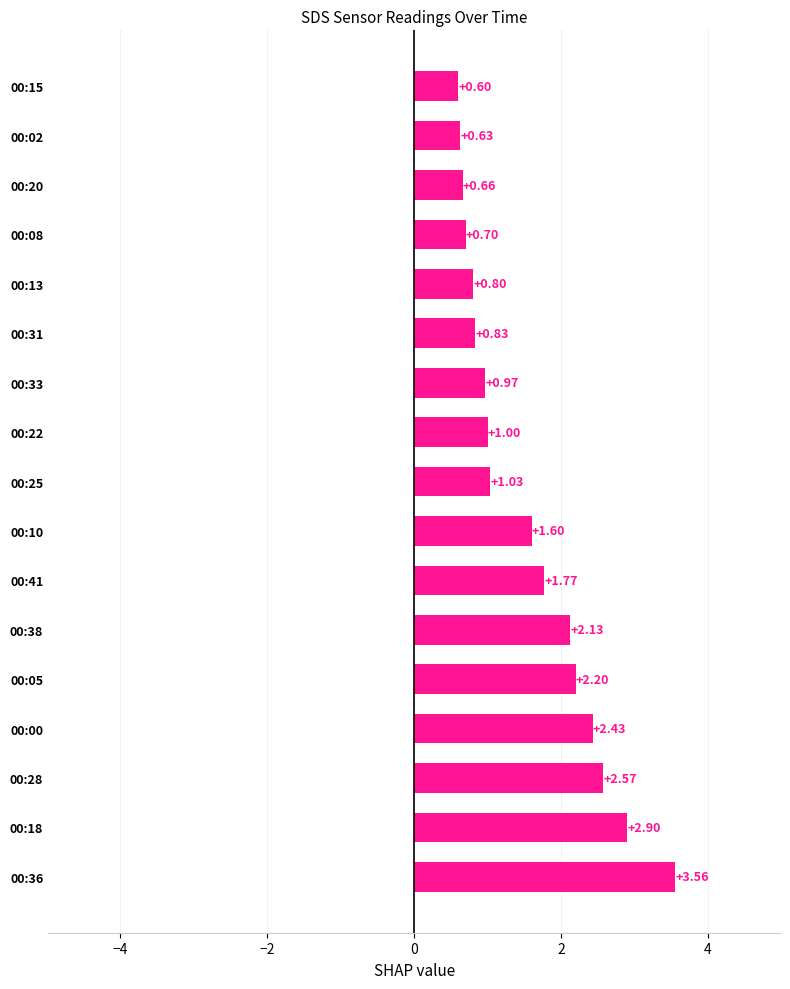

Approximately how many times larger is the value at 00:41 compared to 00:00?

0.7